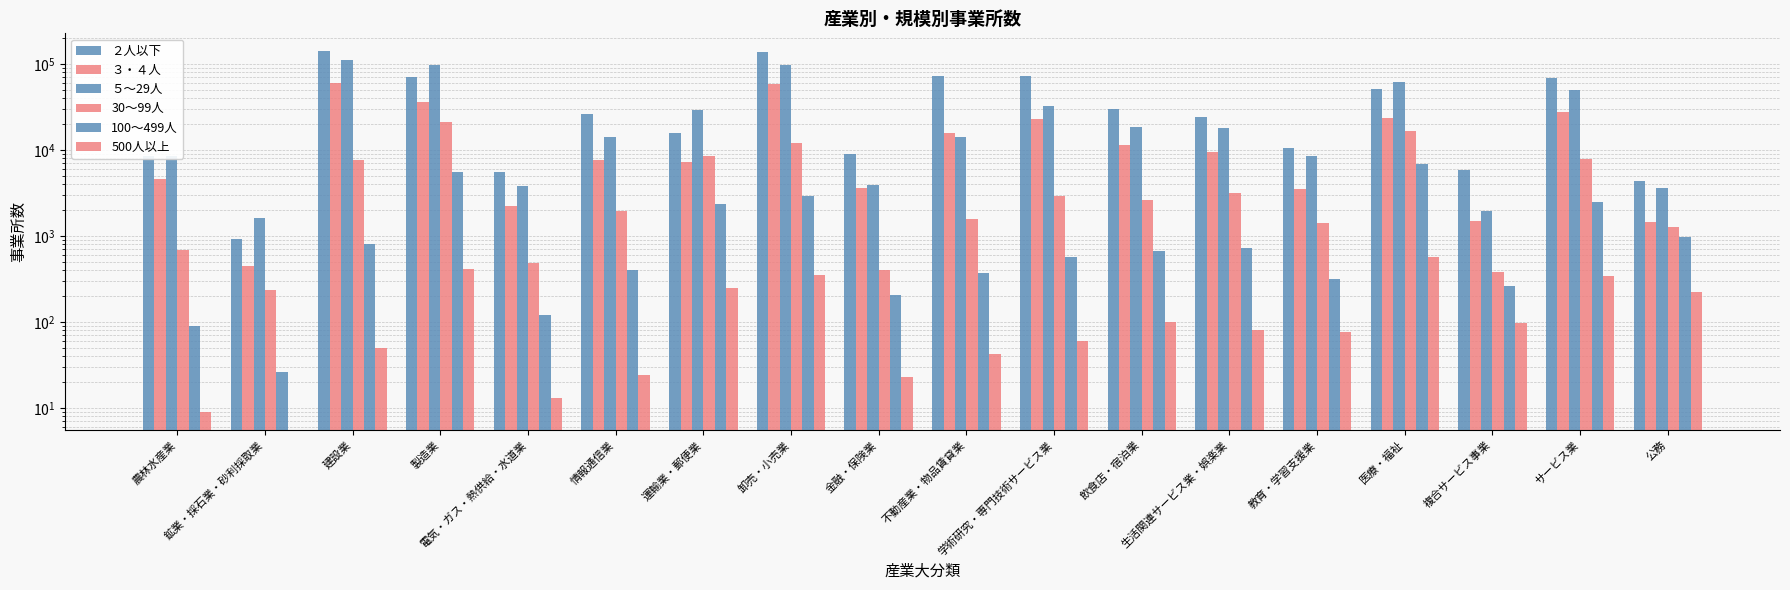

Is it true that 500人以上 equals 854 at 医療・福祉?

False